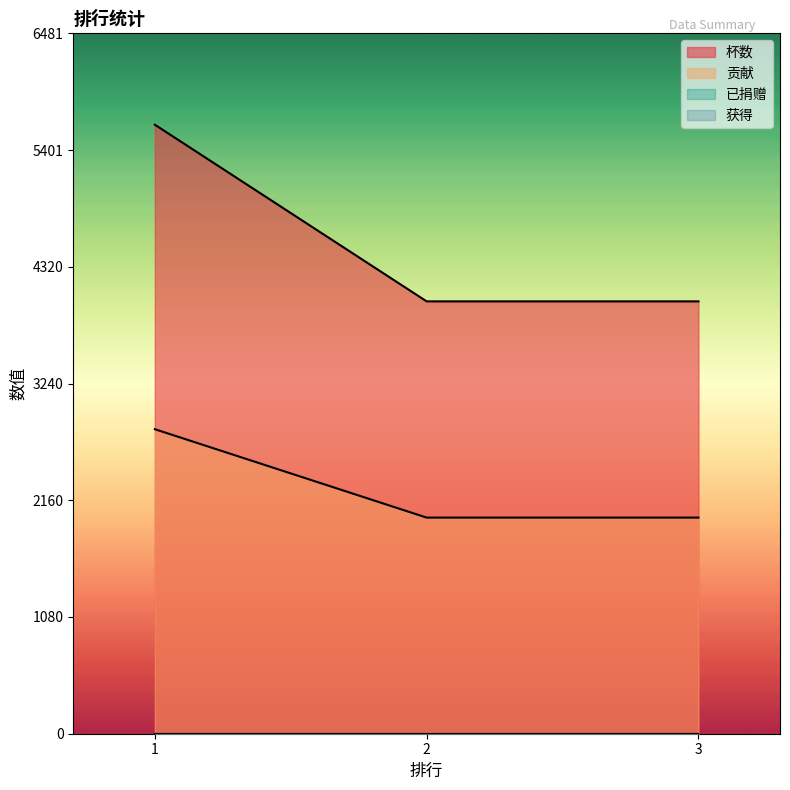

List the labels in order of 杯数 value, smallest first.

2, 3, 1